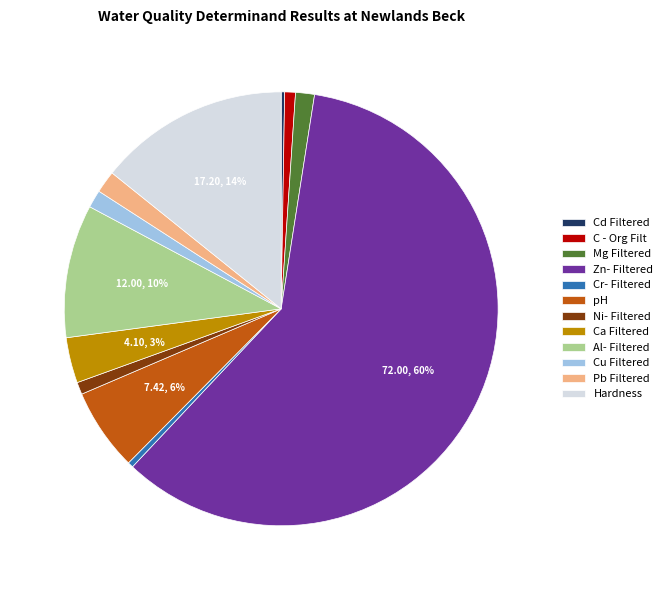

Combined, do Ni- Filtered and Cu Filtered account for over 50%?

No